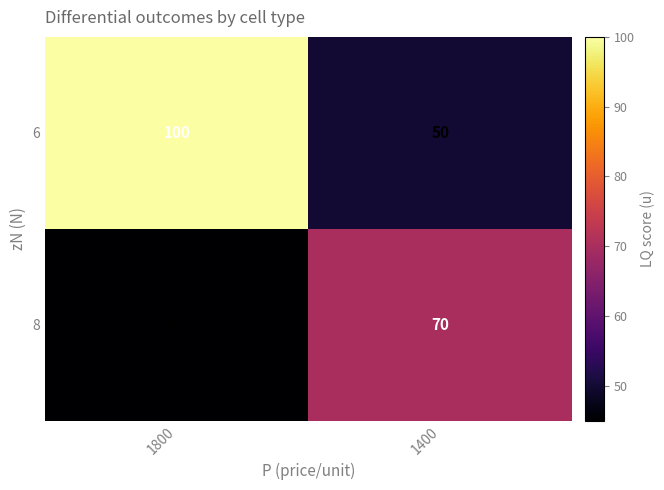

What value does the 8 series have at 1800?

45